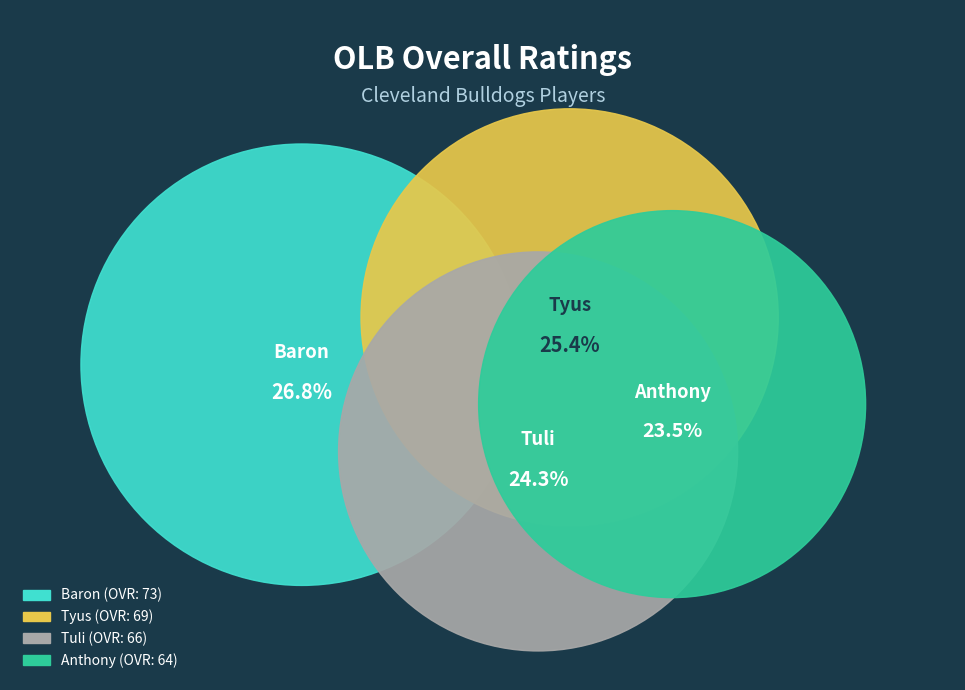

Which category has the biggest portion of the pie?

Baron